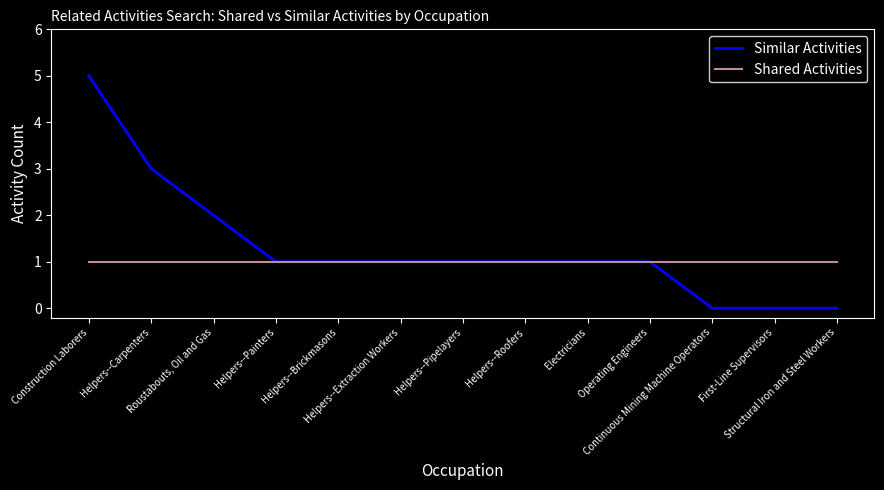

Which series has the largest range (max minus min)?

Similar Activities